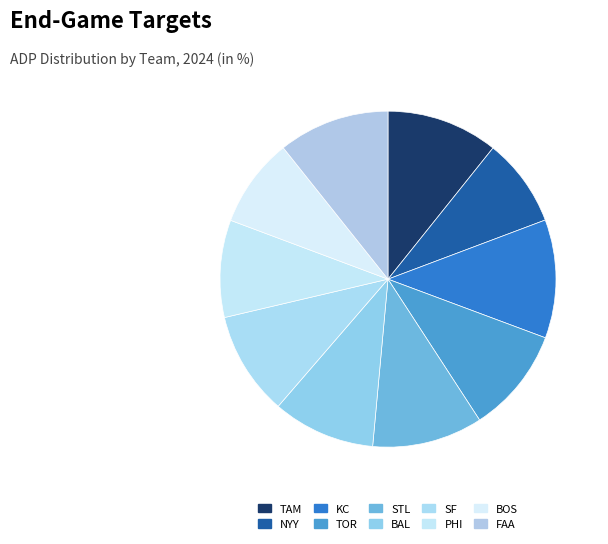

Rank the categories by value from highest to lowest.

KC, TAM, FAA, STL, TOR, SF, BAL, PHI, BOS, NYY